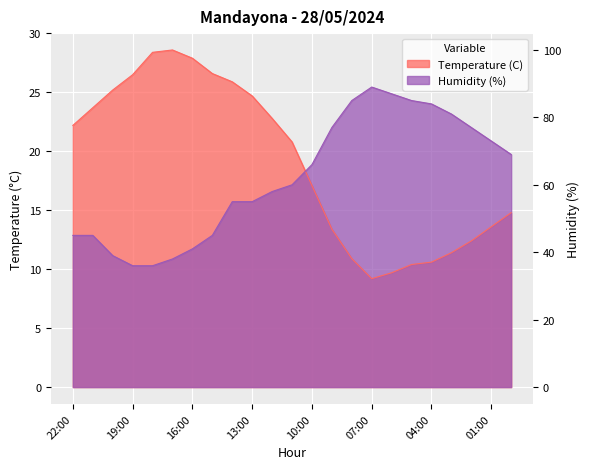

What is the label of the 13th point from the right?

12:00